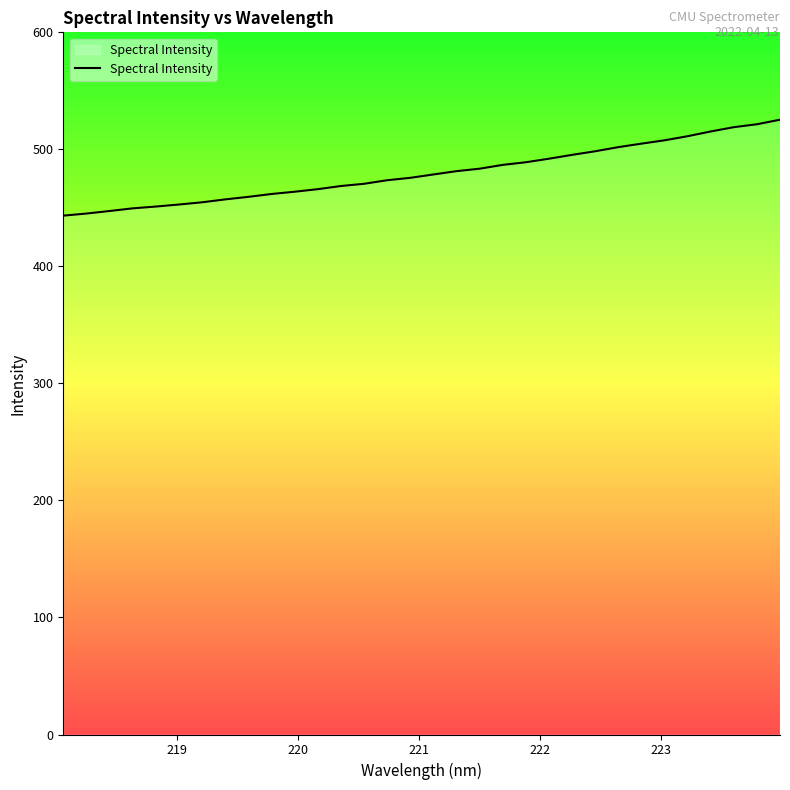

What is the minimum value shown in the chart?

443.4